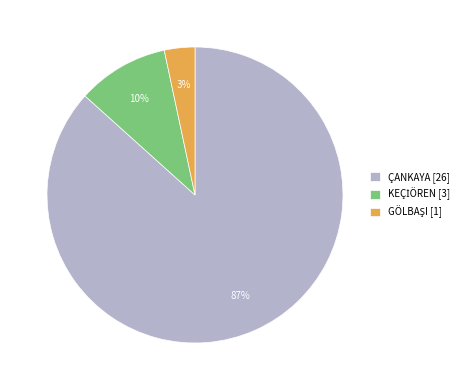

To the nearest percent, what percentage of the pie is ÇANKAYA?

87%